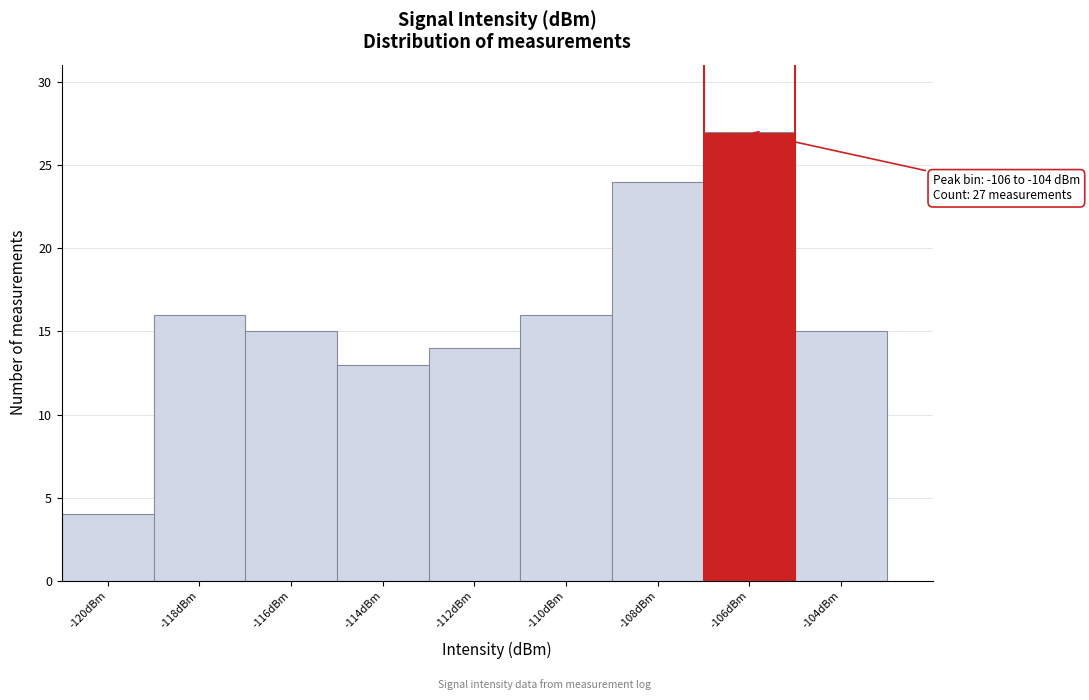

Reading left to right, what are all the values shown in this chart?

-120dBm=4	-118dBm=16	-116dBm=15	-114dBm=13	-112dBm=14	-110dBm=16	-108dBm=24	-106dBm=27	-104dBm=15